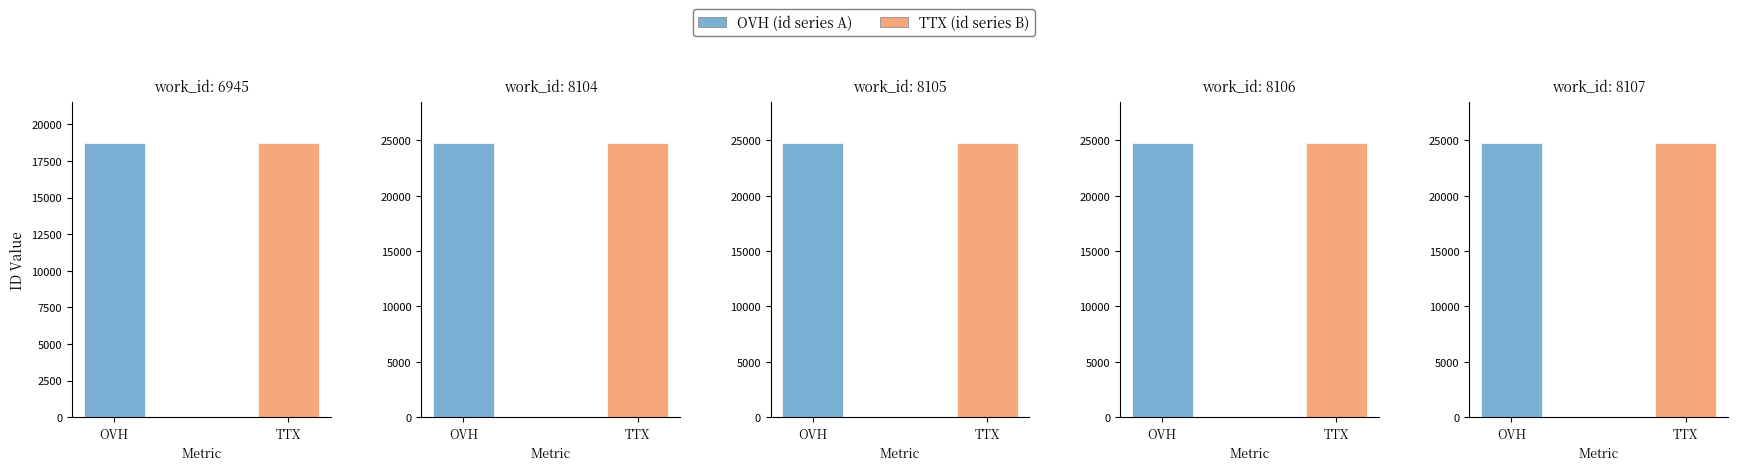

Does the chart contain stacked bars?

No